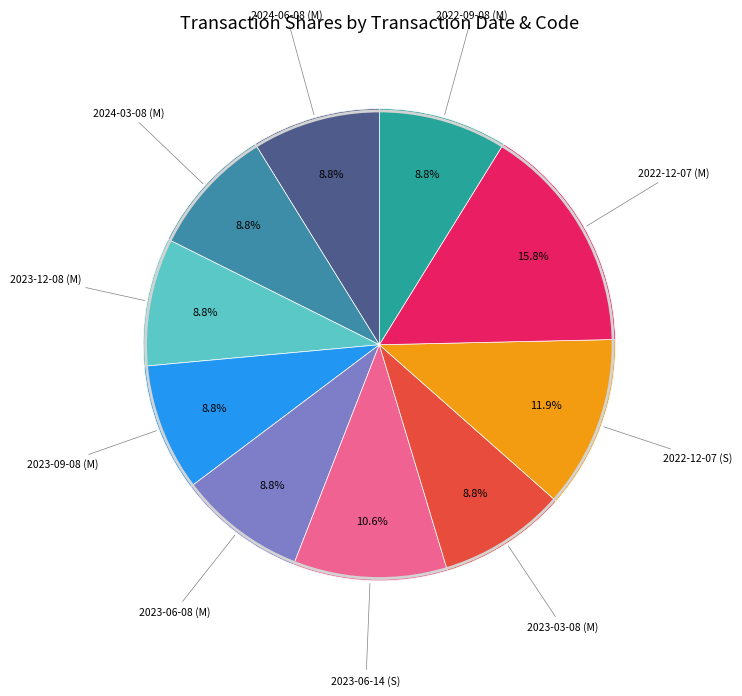

How many slices are in this pie chart?

10